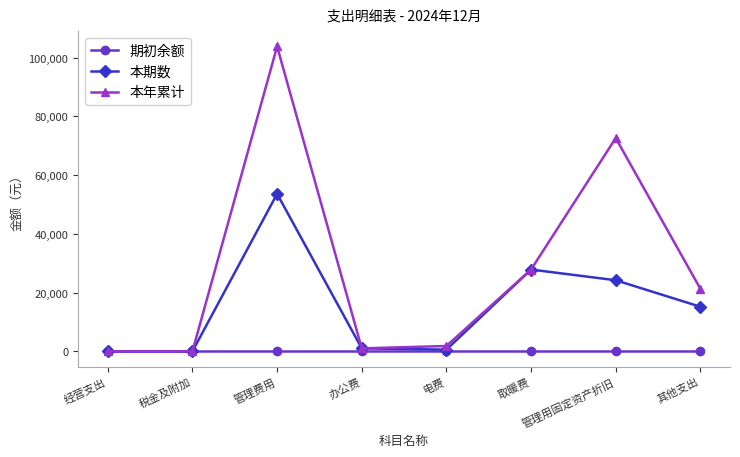

What is the value of the 本期数 point at the 3rd from the left?

53640.3